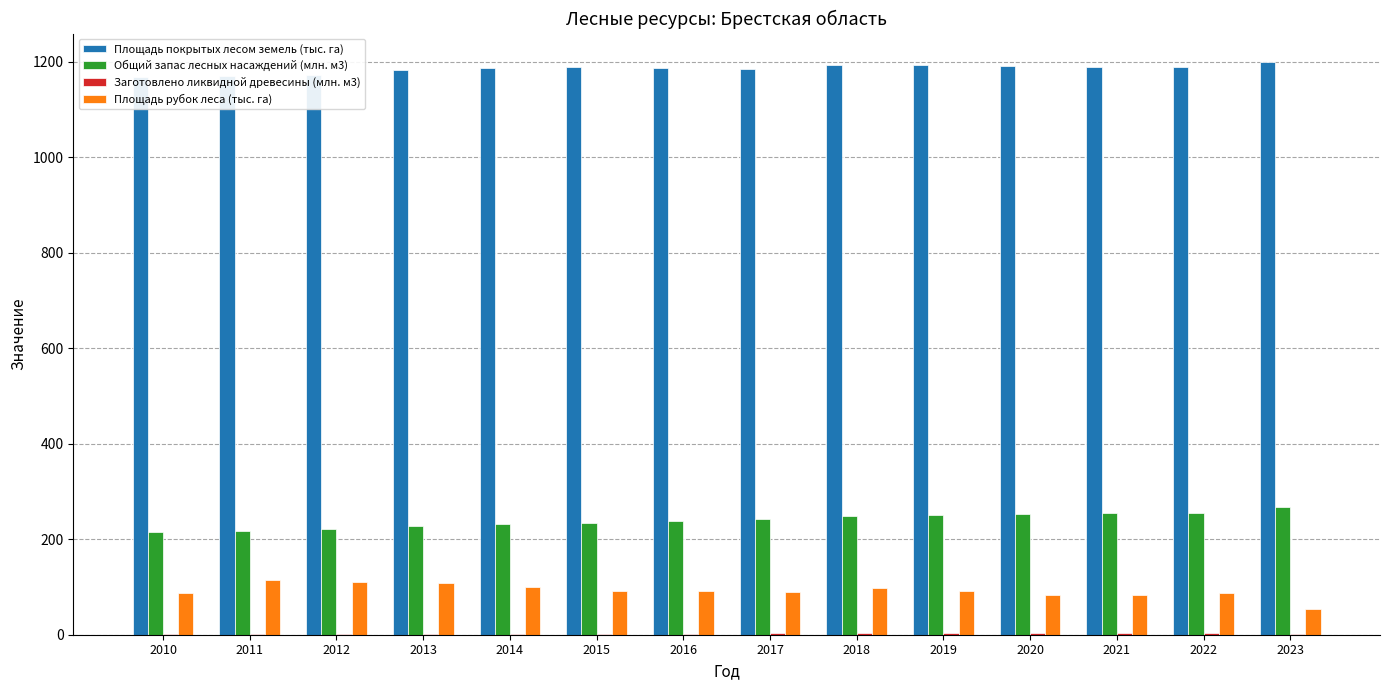

What is the sum of the Заготовлено ликвидной древесины (млн. м3) values at 2020 and 2015?

5.9